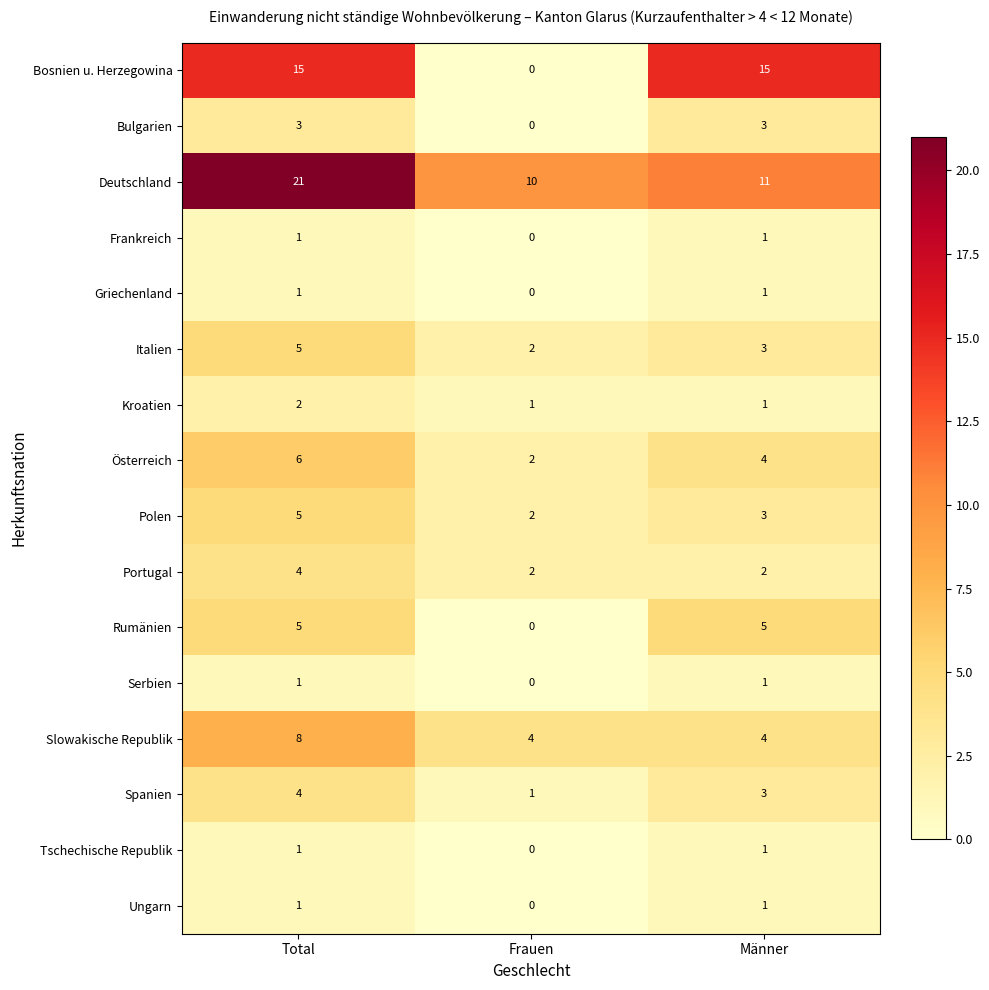

How many series are shown in this chart?

16